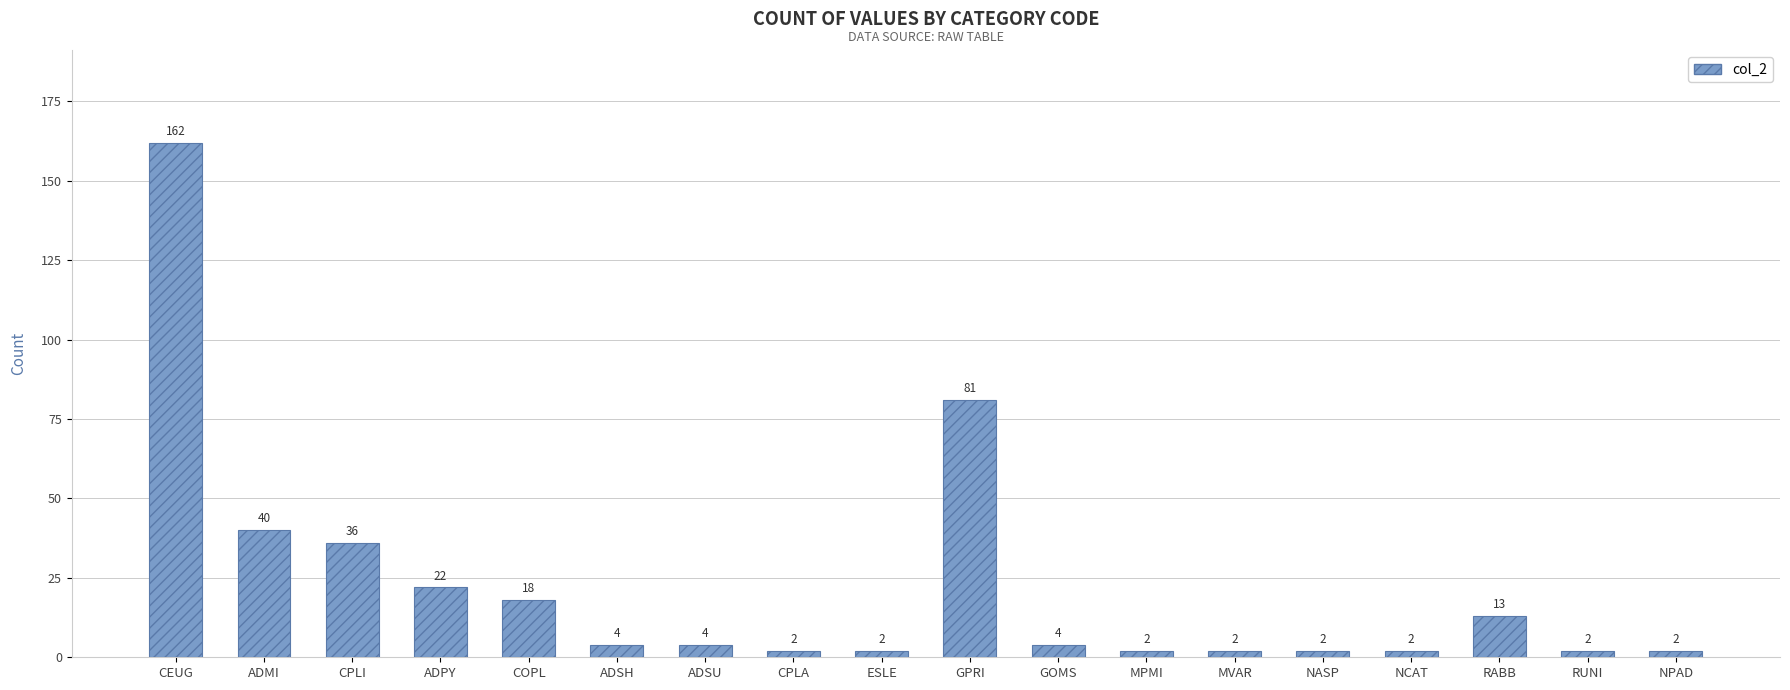

What is the sum of all values?

400